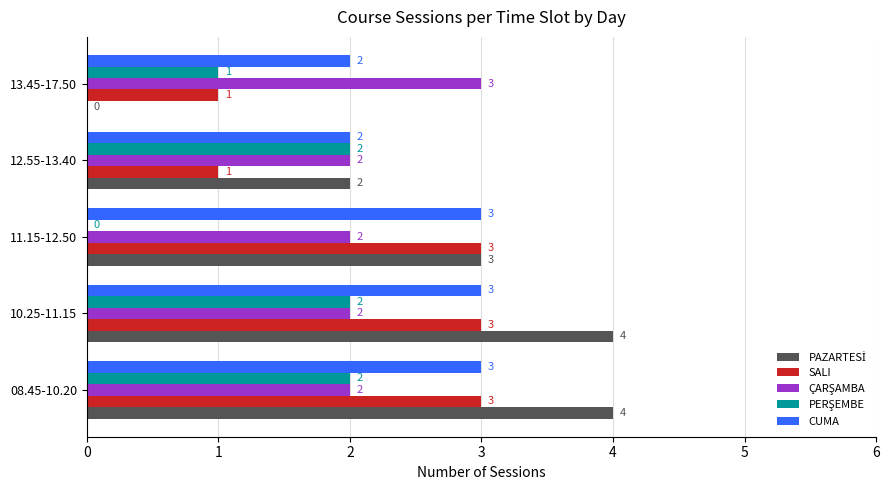

What is the total value across all series at 13.45-17.50?

7